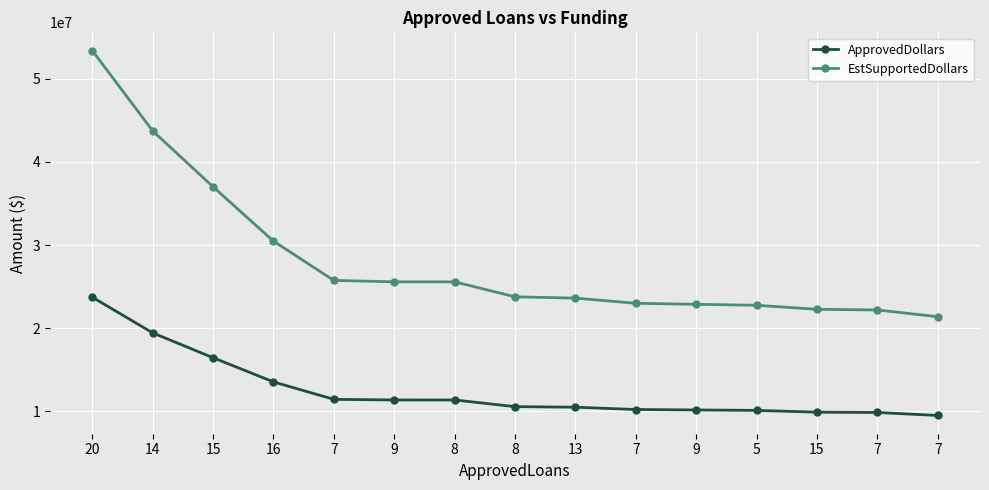

What are all the series names shown in the legend?

ApprovedDollars, EstSupportedDollars